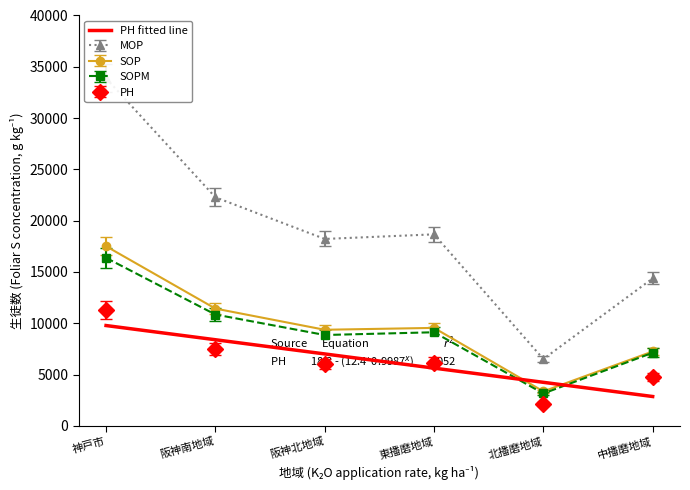

At which label does PH reach its minimum?

北播磨地域